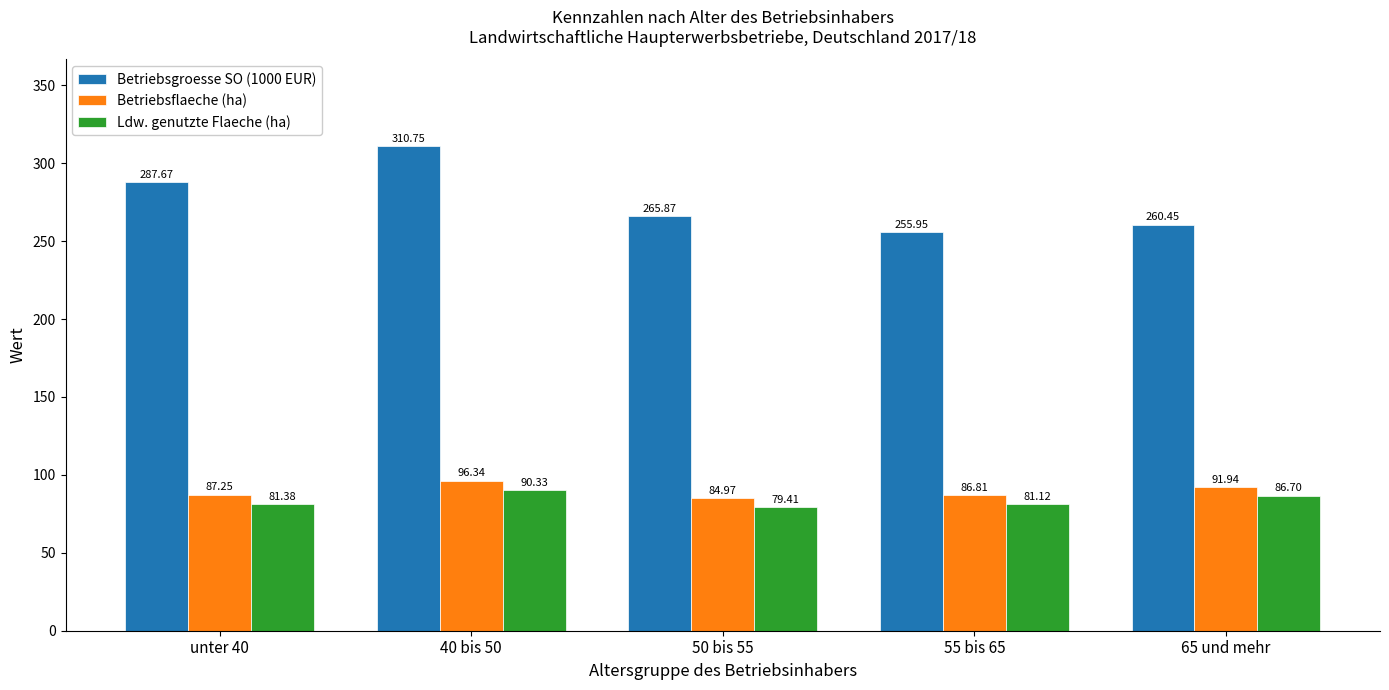

What is the total value across all series at unter 40?

456.3